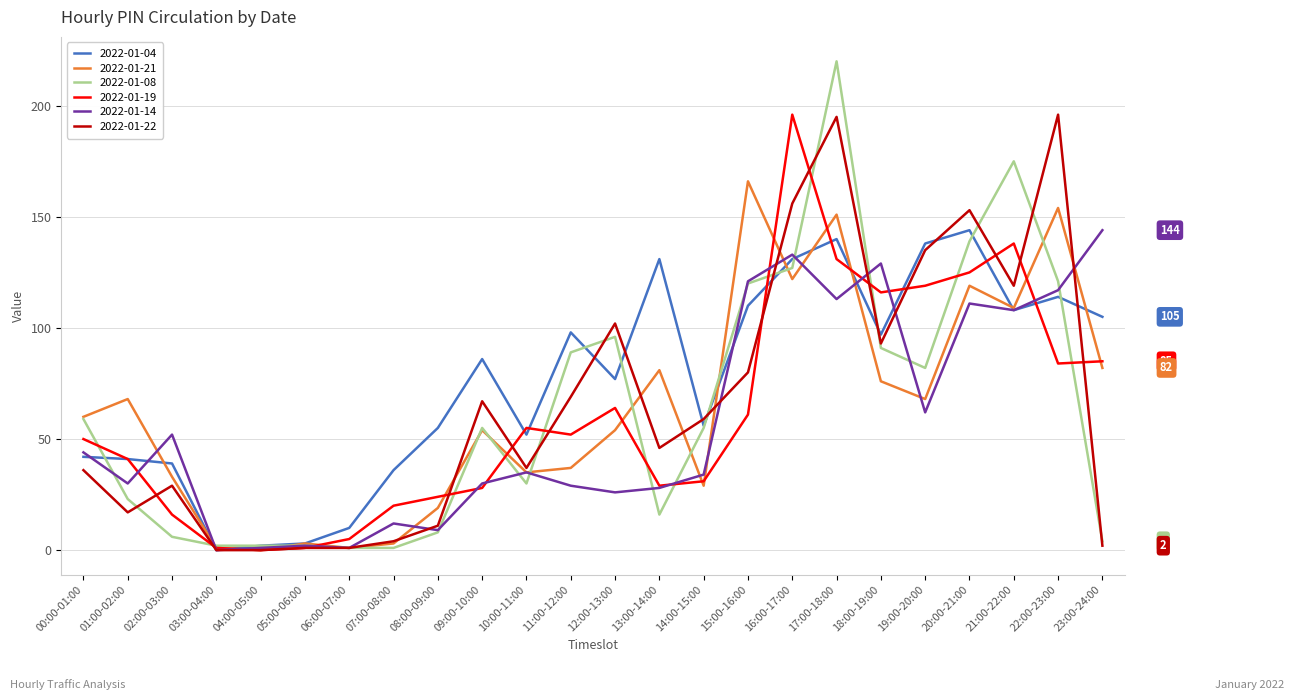

Reading left to right, transcribe all the data shown in this chart.

2022-01-04: 00:00-01:00=42	01:00-02:00=41	02:00-03:00=39	03:00-04:00=0	04:00-05:00=2	05:00-06:00=3	06:00-07:00=10	07:00-08:00=36	08:00-09:00=55	09:00-10:00=86	10:00-11:00=52	11:00-12:00=98	12:00-13:00=77	13:00-14:00=131	14:00-15:00=56	15:00-16:00=110	16:00-17:00=131	17:00-18:00=140	18:00-19:00=97	19:00-20:00=138	20:00-21:00=144	21:00-22:00=108	22:00-23:00=114	23:00-24:00=105
2022-01-21: 00:00-01:00=60	01:00-02:00=68	02:00-03:00=33	03:00-04:00=1	04:00-05:00=0	05:00-06:00=3	06:00-07:00=1	07:00-08:00=3	08:00-09:00=19	09:00-10:00=54	10:00-11:00=35	11:00-12:00=37	12:00-13:00=54	13:00-14:00=81	14:00-15:00=29	15:00-16:00=166	16:00-17:00=122	17:00-18:00=151	18:00-19:00=76	19:00-20:00=68	20:00-21:00=119	21:00-22:00=109	22:00-23:00=154	23:00-24:00=82
2022-01-08: 00:00-01:00=59	01:00-02:00=23	02:00-03:00=6	03:00-04:00=2	04:00-05:00=2	05:00-06:00=2	06:00-07:00=1	07:00-08:00=1	08:00-09:00=8	09:00-10:00=55	10:00-11:00=30	11:00-12:00=89	12:00-13:00=96	13:00-14:00=16	14:00-15:00=55	15:00-16:00=120	16:00-17:00=127	17:00-18:00=220	18:00-19:00=91	19:00-20:00=82	20:00-21:00=139	21:00-22:00=175	22:00-23:00=121	23:00-24:00=4
2022-01-19: 00:00-01:00=50	01:00-02:00=41	02:00-03:00=16	03:00-04:00=1	04:00-05:00=0	05:00-06:00=1	06:00-07:00=5	07:00-08:00=20	08:00-09:00=24	09:00-10:00=28	10:00-11:00=55	11:00-12:00=52	12:00-13:00=64	13:00-14:00=29	14:00-15:00=31	15:00-16:00=61	16:00-17:00=196	17:00-18:00=131	18:00-19:00=116	19:00-20:00=119	20:00-21:00=125	21:00-22:00=138	22:00-23:00=84	23:00-24:00=85
2022-01-14: 00:00-01:00=44	01:00-02:00=30	02:00-03:00=52	03:00-04:00=0	04:00-05:00=1	05:00-06:00=2	06:00-07:00=1	07:00-08:00=12	08:00-09:00=9	09:00-10:00=30	10:00-11:00=35	11:00-12:00=29	12:00-13:00=26	13:00-14:00=28	14:00-15:00=34	15:00-16:00=121	16:00-17:00=133	17:00-18:00=113	18:00-19:00=129	19:00-20:00=62	20:00-21:00=111	21:00-22:00=108	22:00-23:00=117	23:00-24:00=144
2022-01-22: 00:00-01:00=36	01:00-02:00=17	02:00-03:00=29	03:00-04:00=0	04:00-05:00=0	05:00-06:00=1	06:00-07:00=1	07:00-08:00=4	08:00-09:00=11	09:00-10:00=67	10:00-11:00=37	11:00-12:00=69	12:00-13:00=102	13:00-14:00=46	14:00-15:00=59	15:00-16:00=80	16:00-17:00=156	17:00-18:00=195	18:00-19:00=93	19:00-20:00=135	20:00-21:00=153	21:00-22:00=119	22:00-23:00=196	23:00-24:00=2